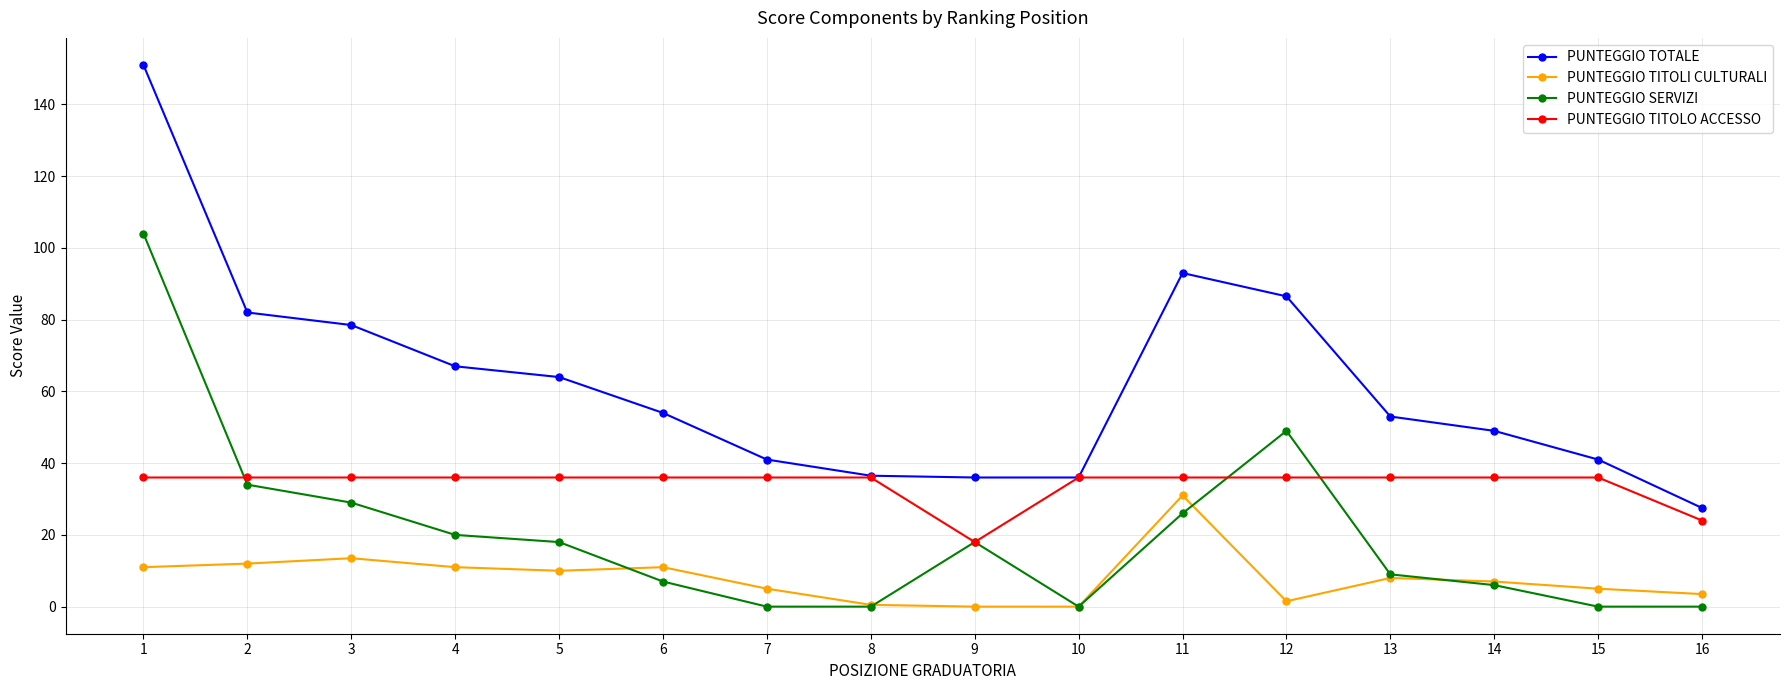

True or false: PUNTEGGIO TITOLI CULTURALI and PUNTEGGIO TOTALE cross at least once.

False